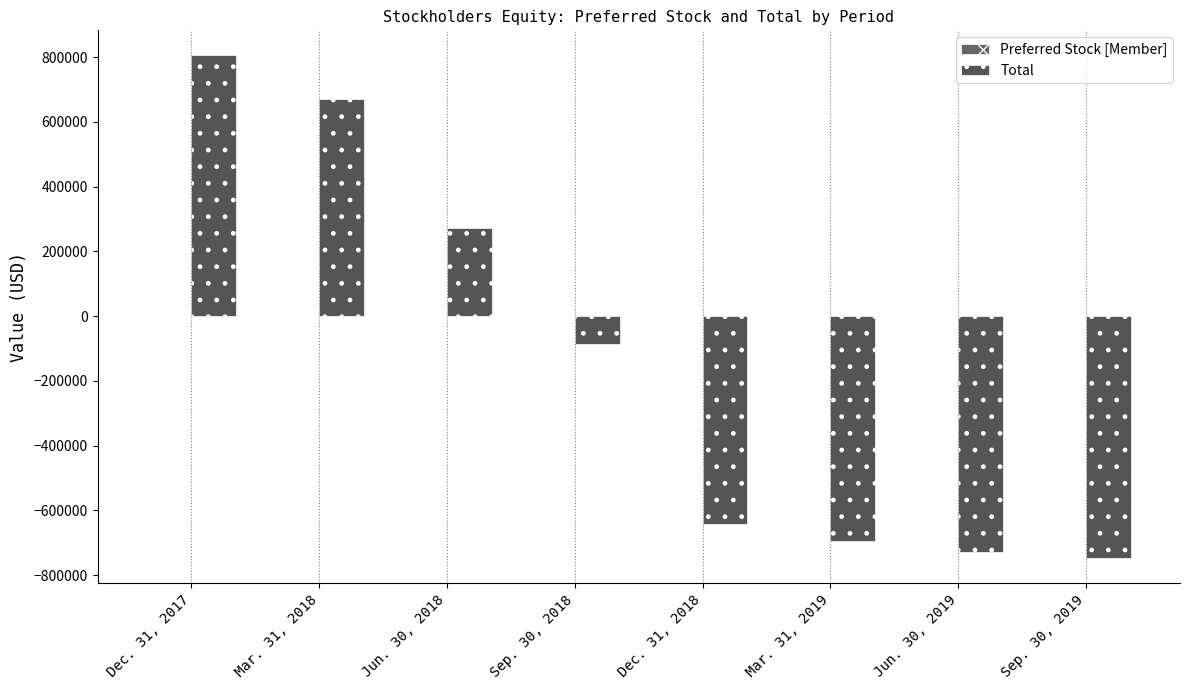

How many values in the Total series exceed -86795?

3